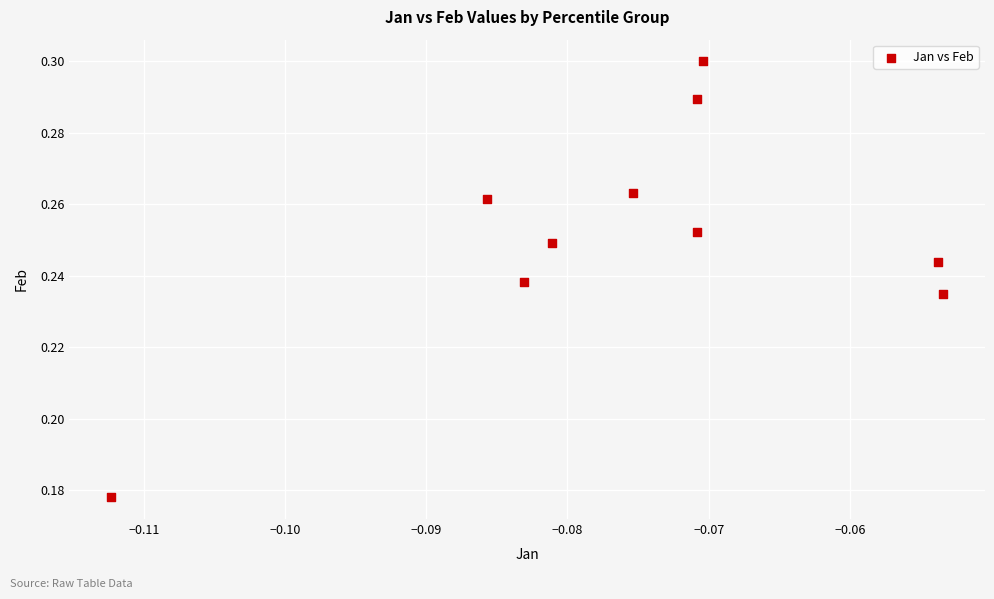

Count the number of points in this scatter plot.

10